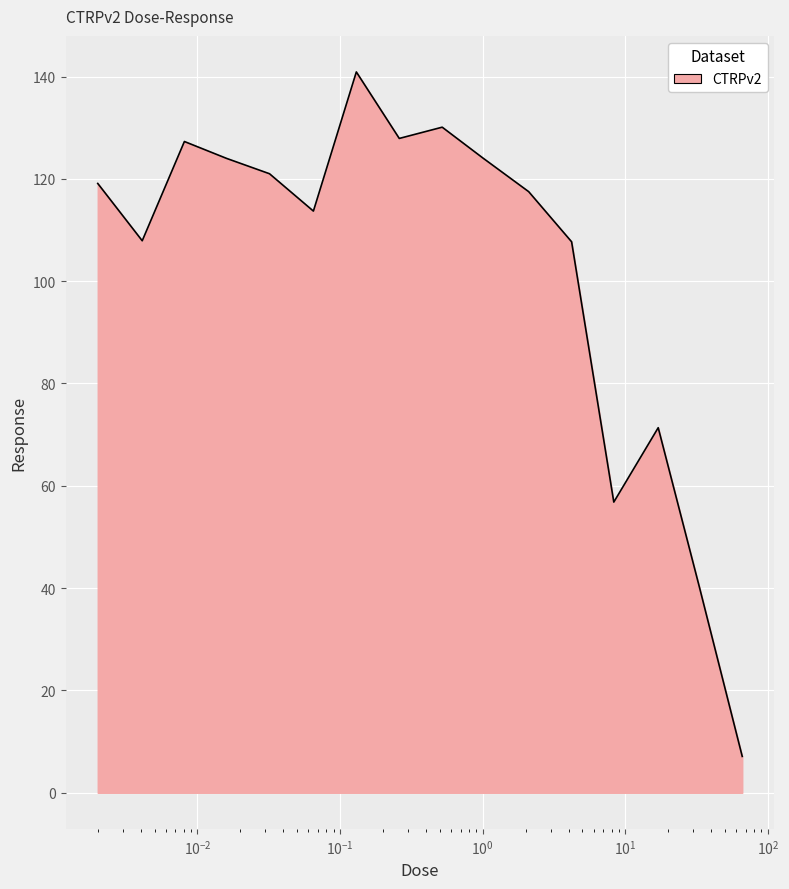

What is the difference between the maximum and minimum values?

133.8